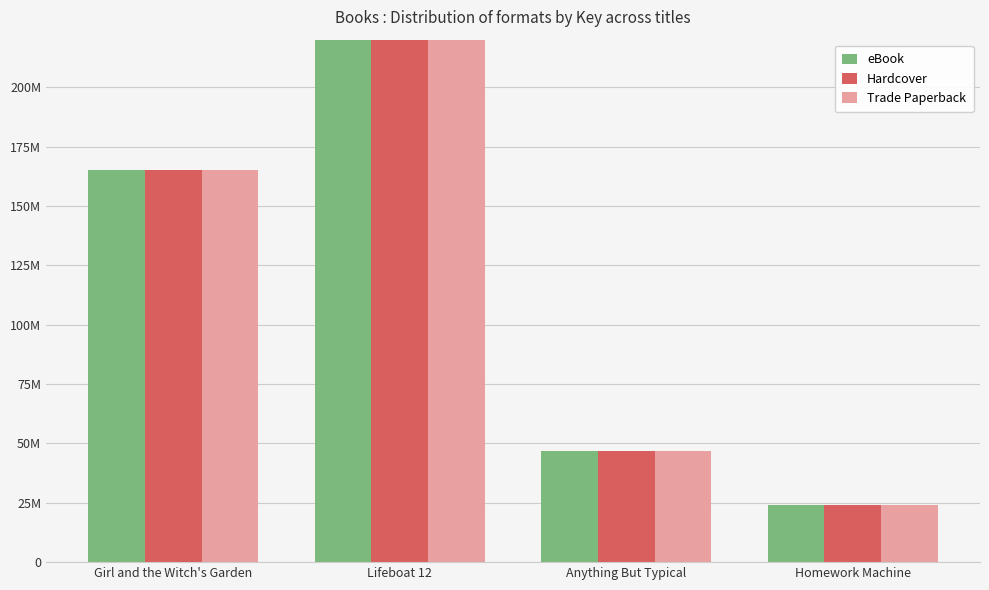

Is the value of Hardcover at Homework Machine greater than the value of eBook at Homework Machine?

No